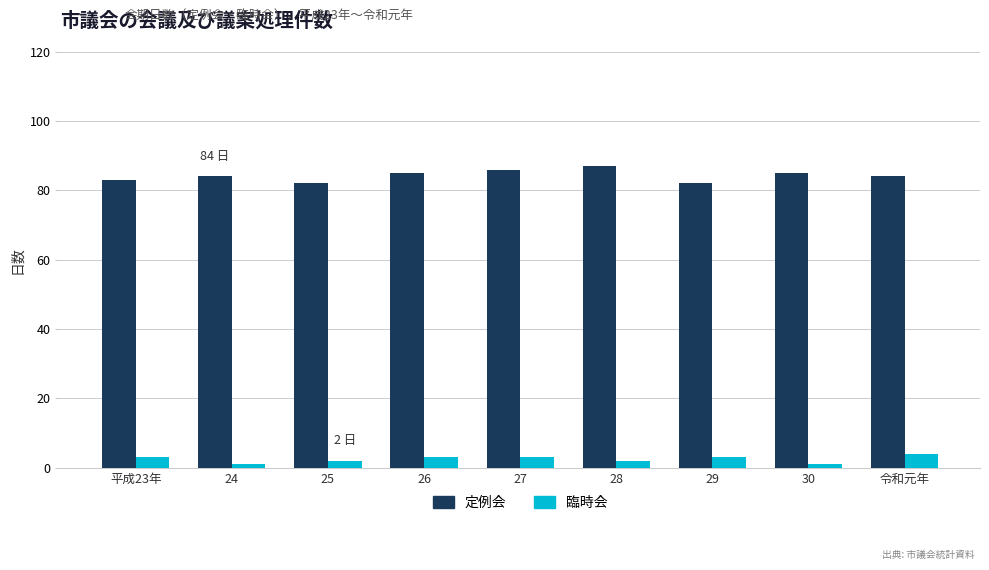

Is the value of 臨時会 at 平成23年 greater than the value of 定例会 at 平成23年?

No